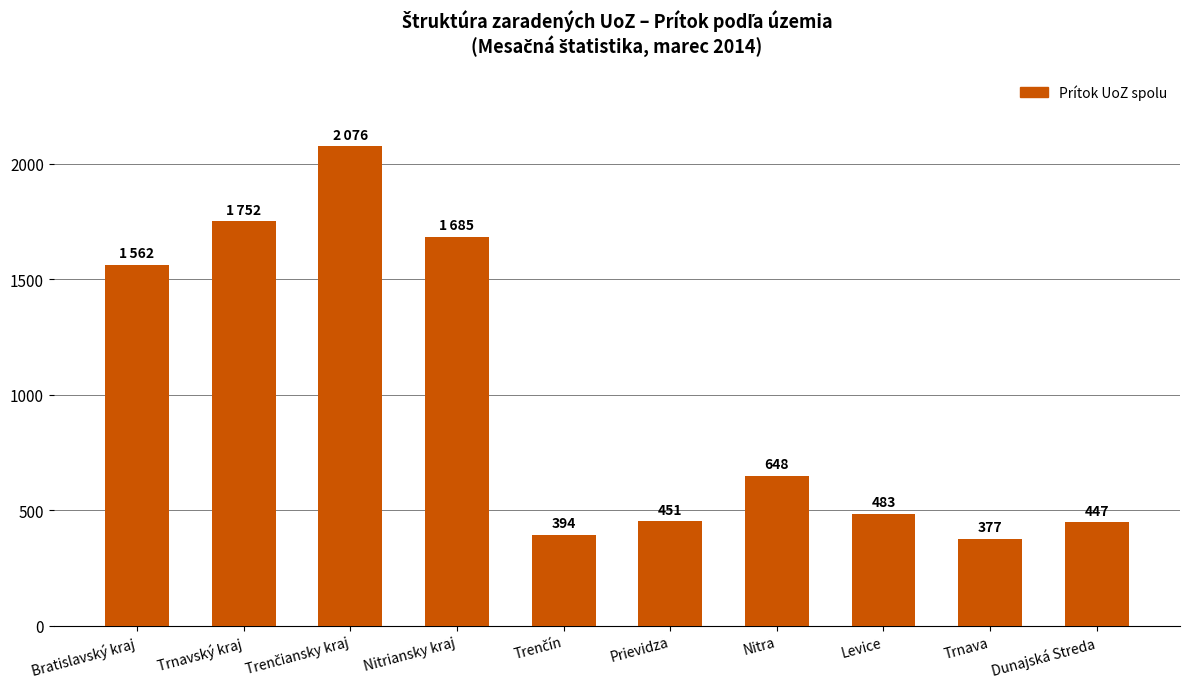

Reading left to right, what are all the values shown in this chart?

1562	1752	2076	1685	394	451	648	483	377	447